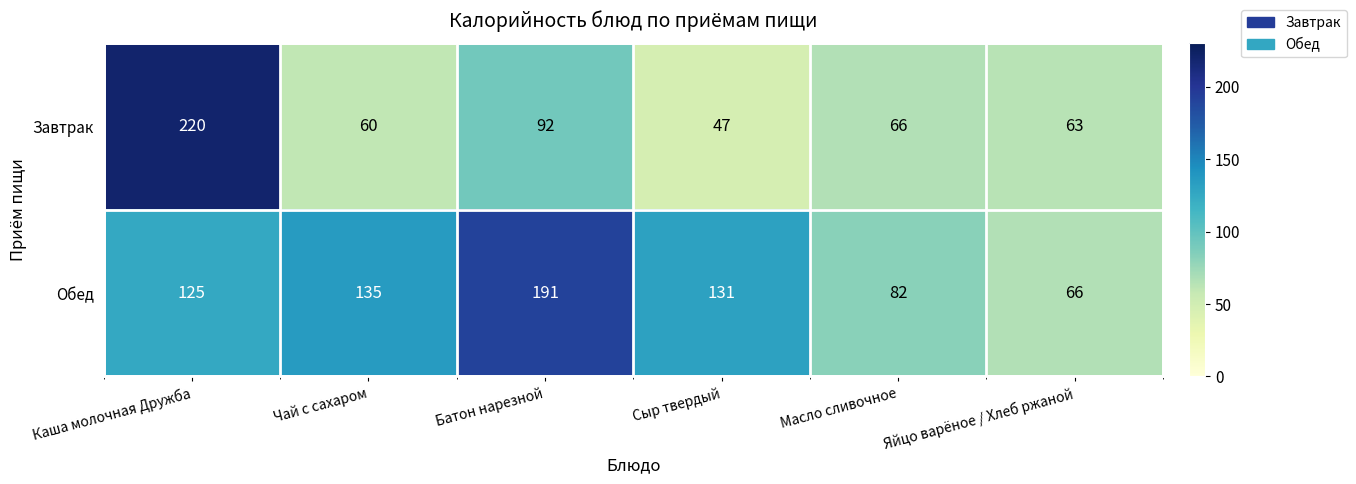

Reading left to right, list all the values displayed in this chart.

Завтрак: Каша молочная Дружба=220	Чай с сахаром=60	Батон нарезной=92	Сыр твердый=47	Масло сливочное=66	Яйцо варёное / Хлеб ржаной=63
Обед: Каша молочная Дружба=125	Чай с сахаром=135	Батон нарезной=191	Сыр твердый=131	Масло сливочное=82	Яйцо варёное / Хлеб ржаной=66